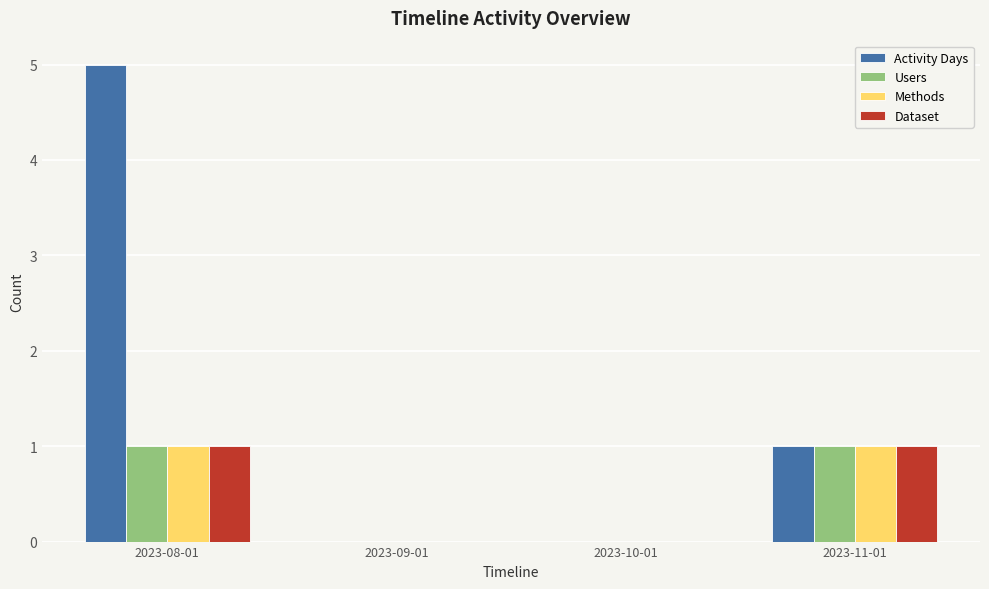

What is the sum of all Activity Days values?

6